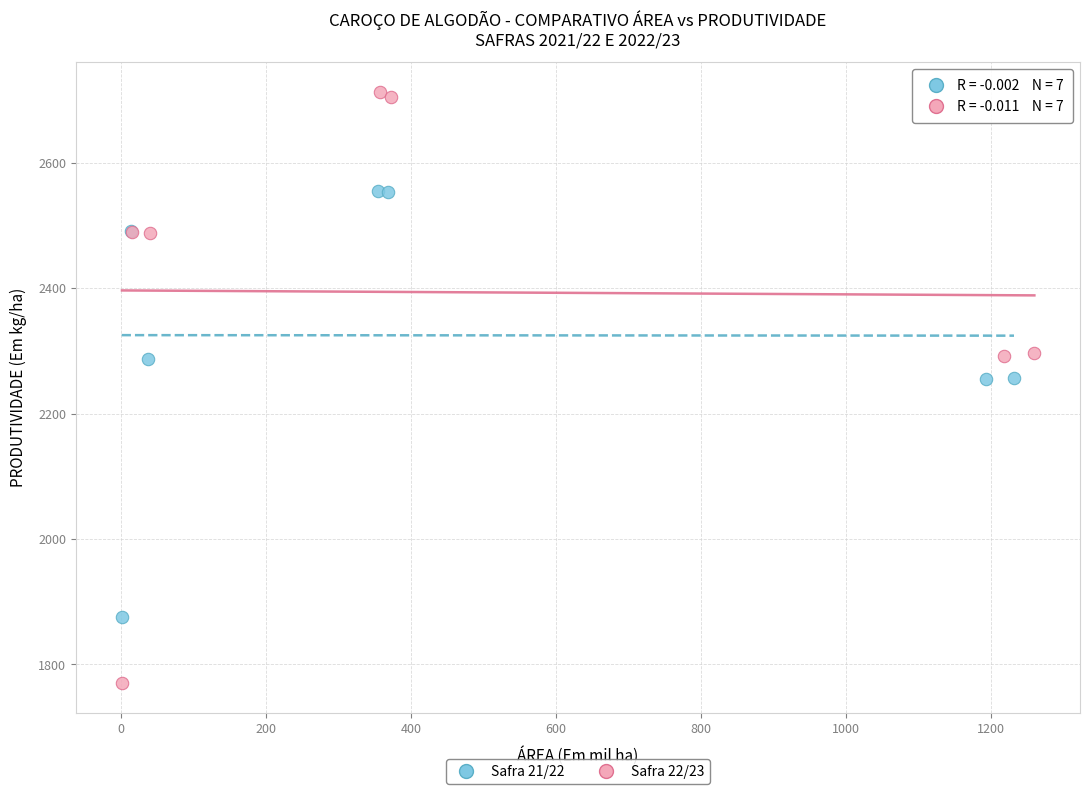

Which series reaches the minimum Y coordinate?

Safra 22/23